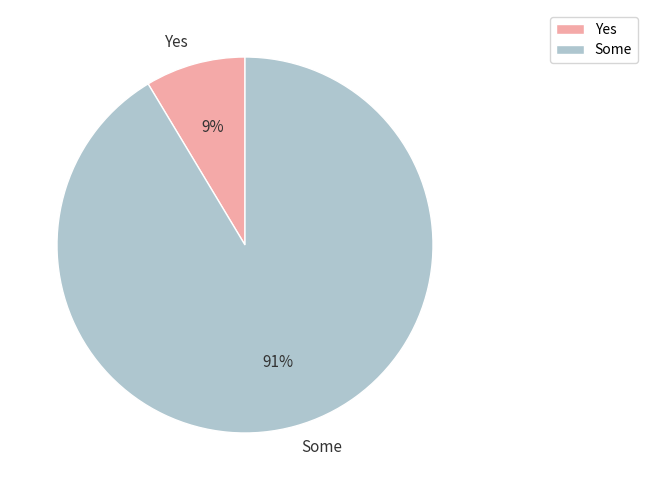

Between Some and Yes, which is larger?

Some